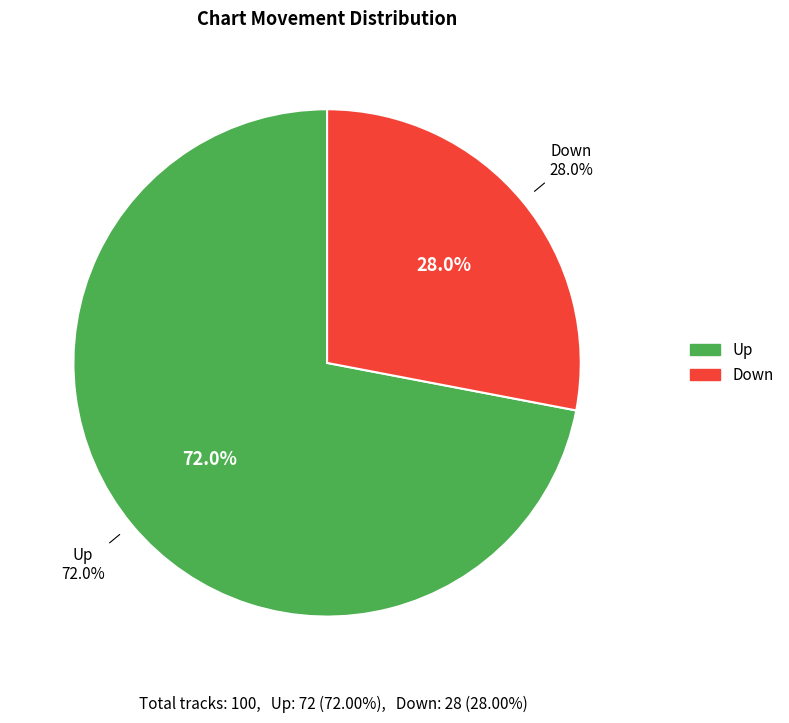

Which category has the smallest portion of the pie?

down